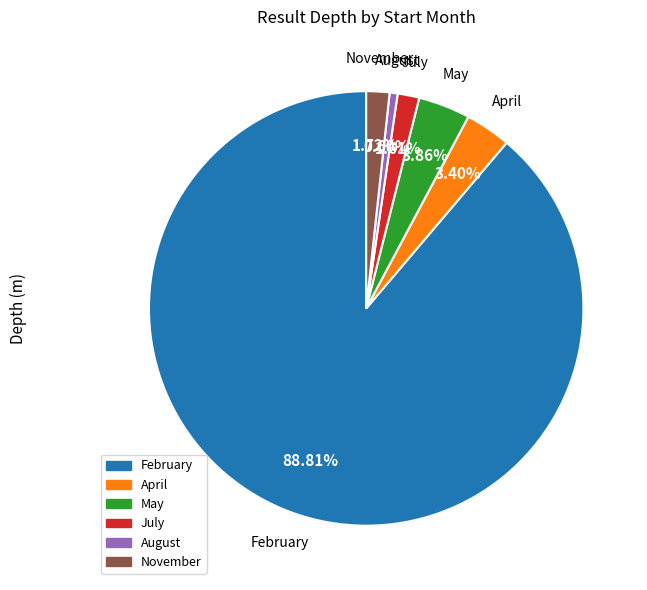

Does February account for over 50% of the chart?

Yes